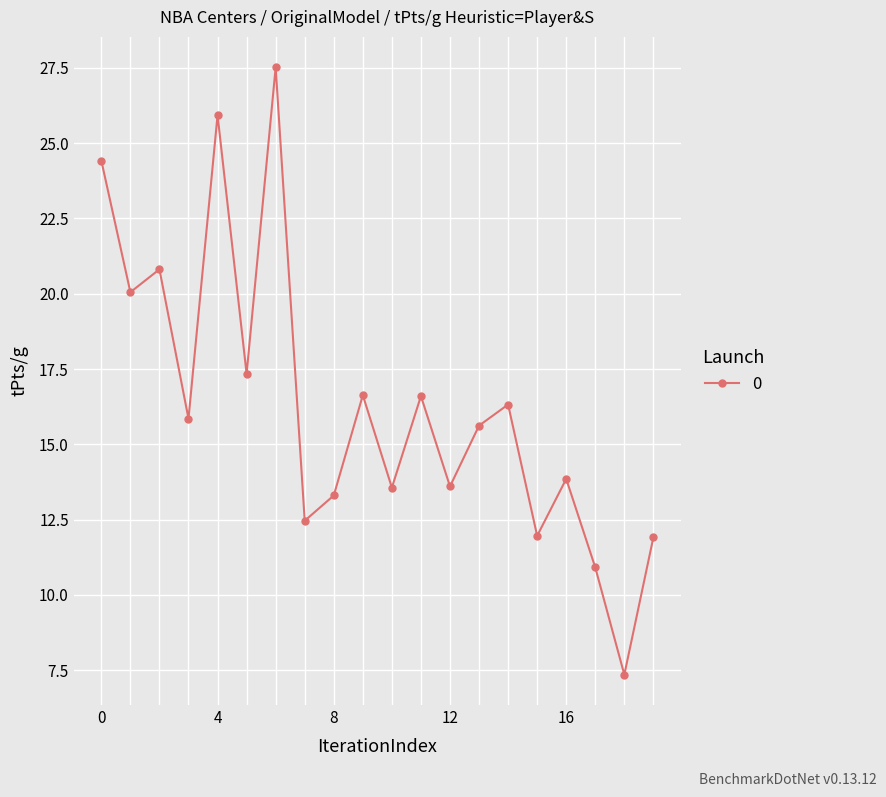

How many points are lower than both their immediate neighbors (excluding endpoints)?

8